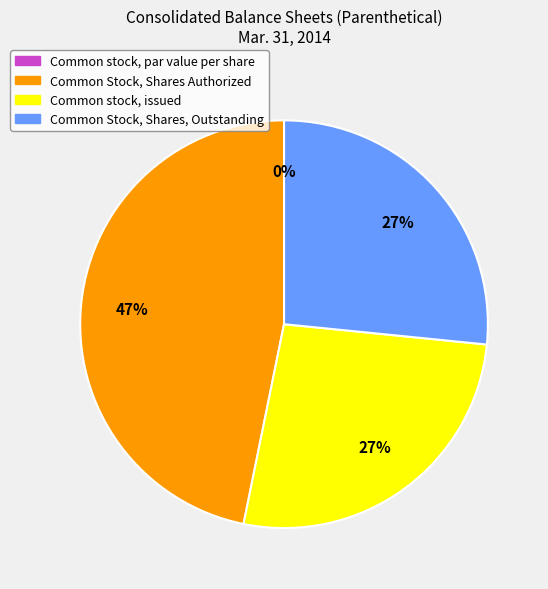

Combined, do Common stock, issued and Common Stock, Shares Authorized account for over 50%?

Yes